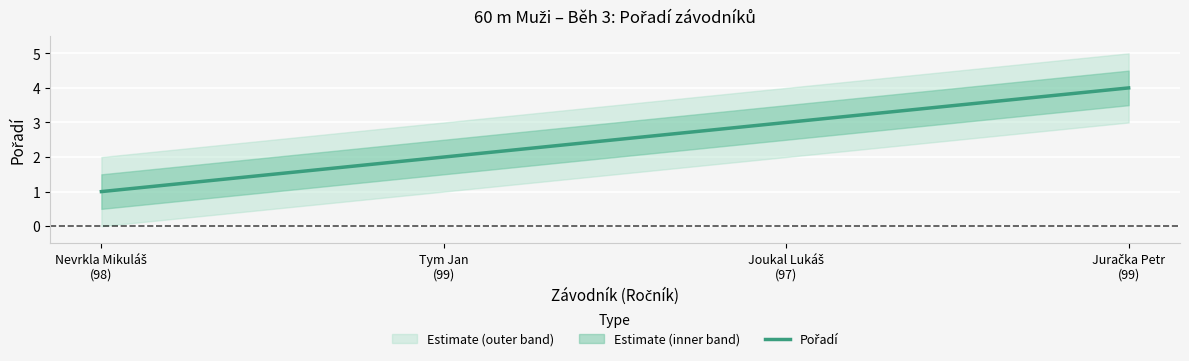

Reading right to left, list all the values displayed in this chart.

4	3	2	1